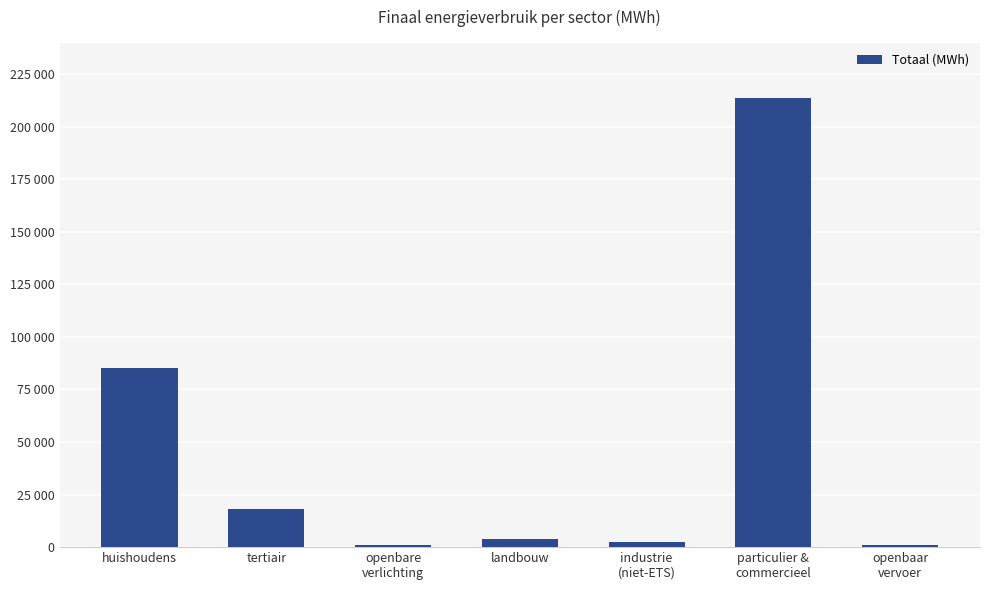

Rank the categories by value from highest to lowest.

particulier &
commercieel, huishoudens, tertiair, landbouw, industrie
(niet-ETS), openbaar
vervoer, openbare
verlichting